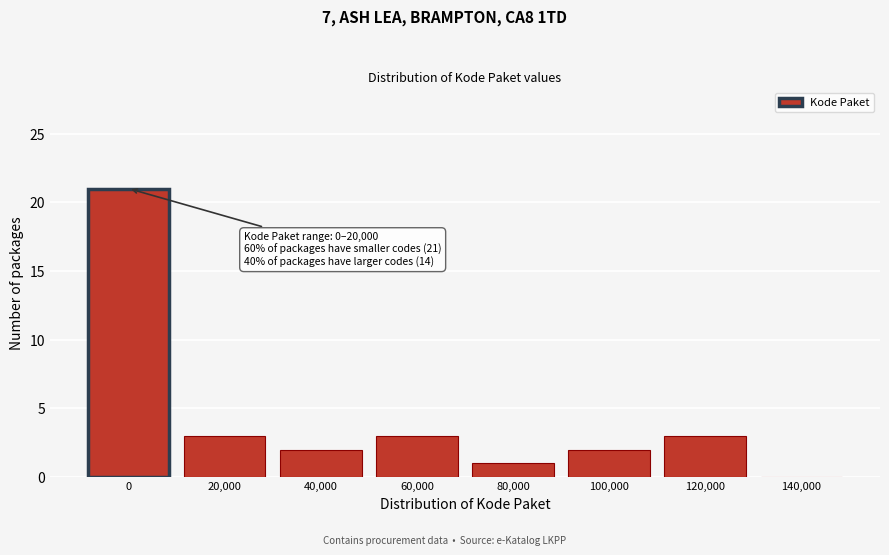

Reading left to right, what are all the values shown in this chart?

0=21	20,000=3	40,000=2	60,000=3	80,000=1	100,000=2	120,000=3	140,000=0